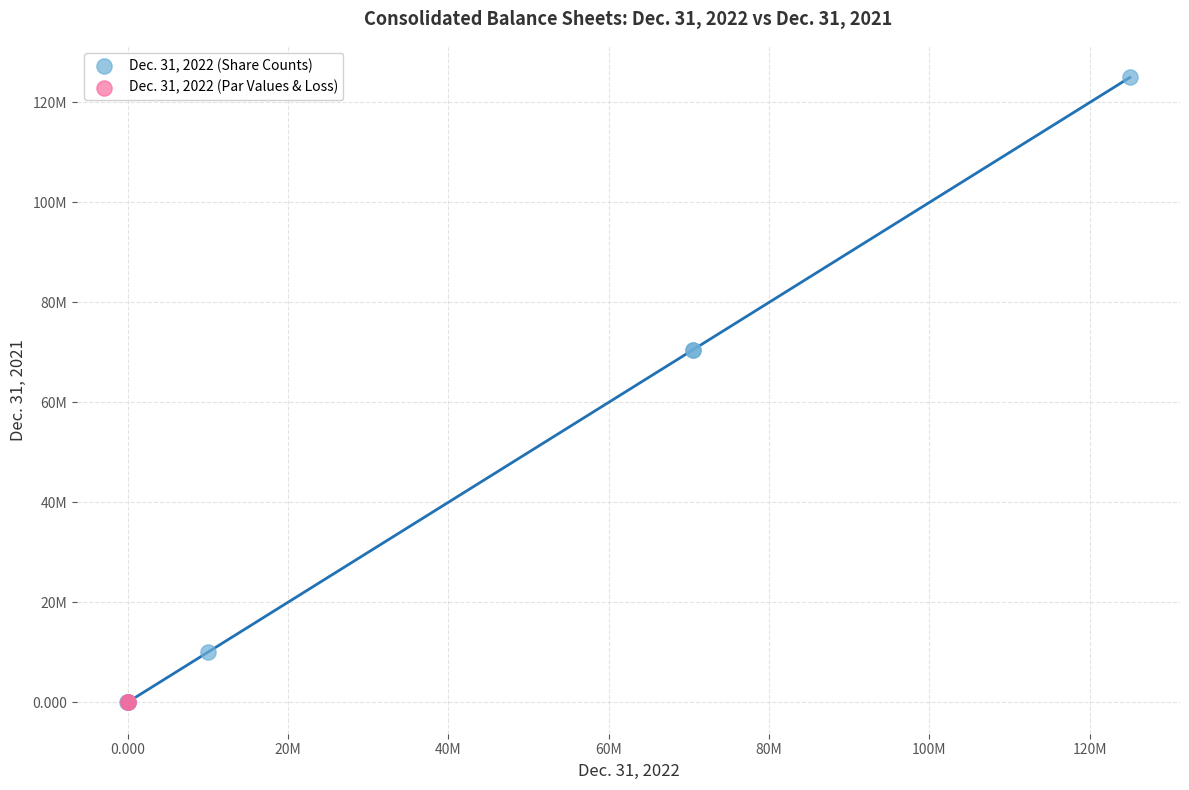

Which series reaches the maximum Y coordinate?

Dec. 31, 2022 (Share Counts)